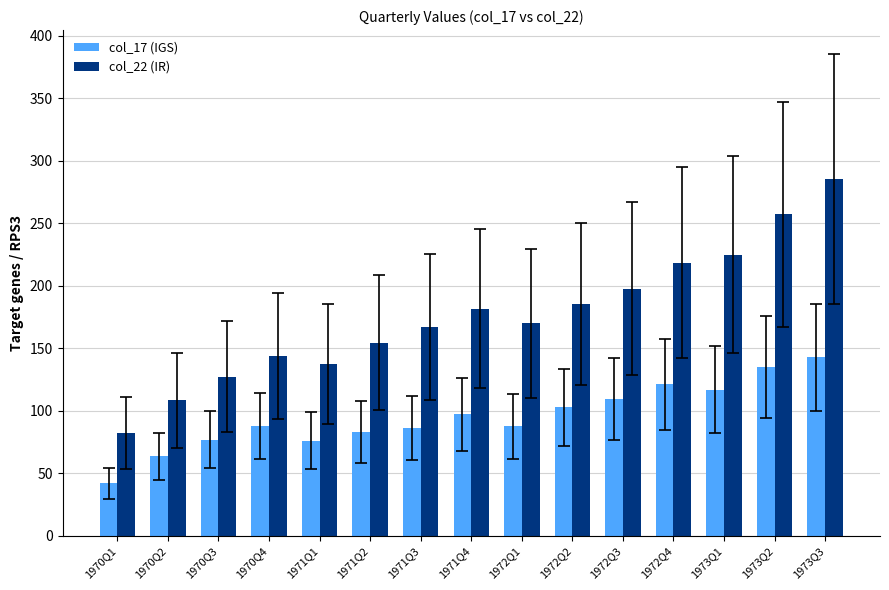

The col_22 (IR) series shows 285.3 at 1972Q1. True or false?

False